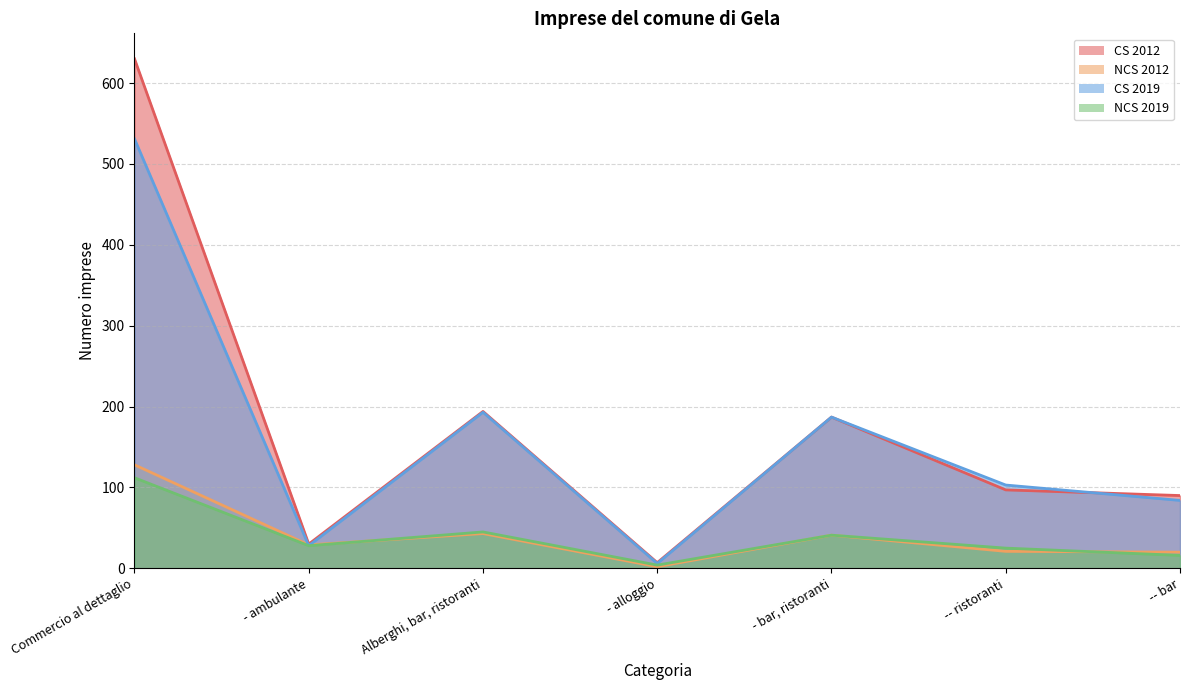

In NCS 2019, how many points are lower than both neighbors (excluding endpoints)?

2